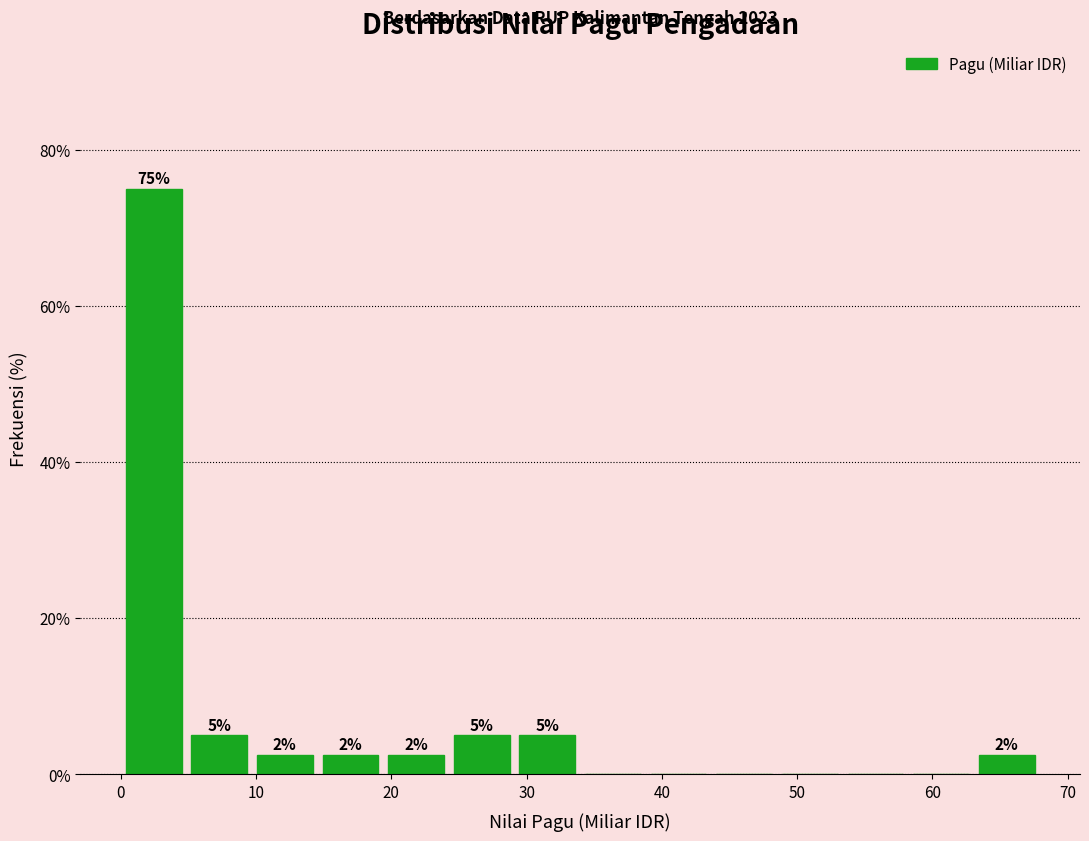

Over which range of the x-axis is the bar tallest?

0 to 5